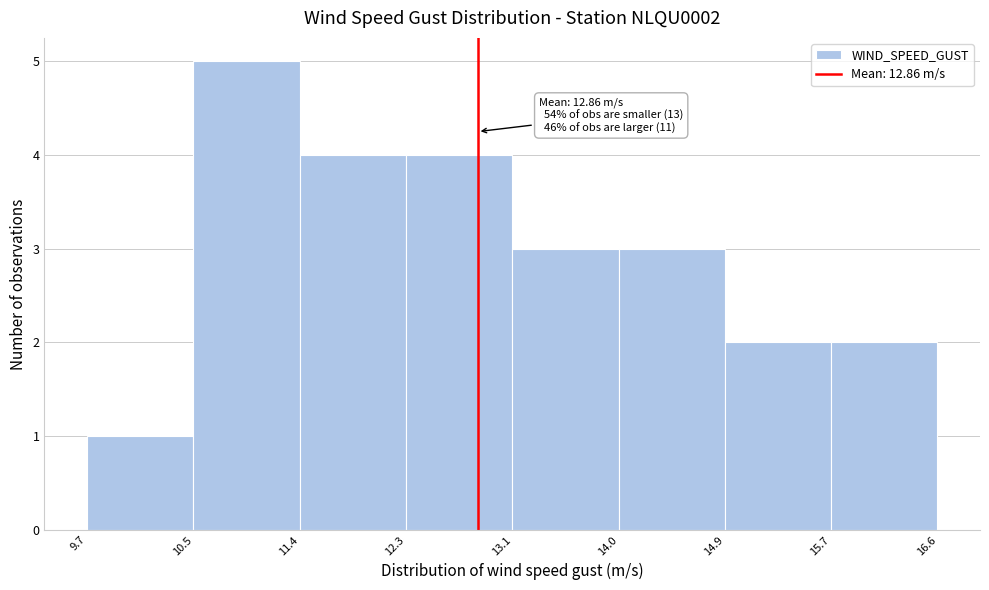

Which range on the x-axis has the tallest bar?

10.5 to 11.4